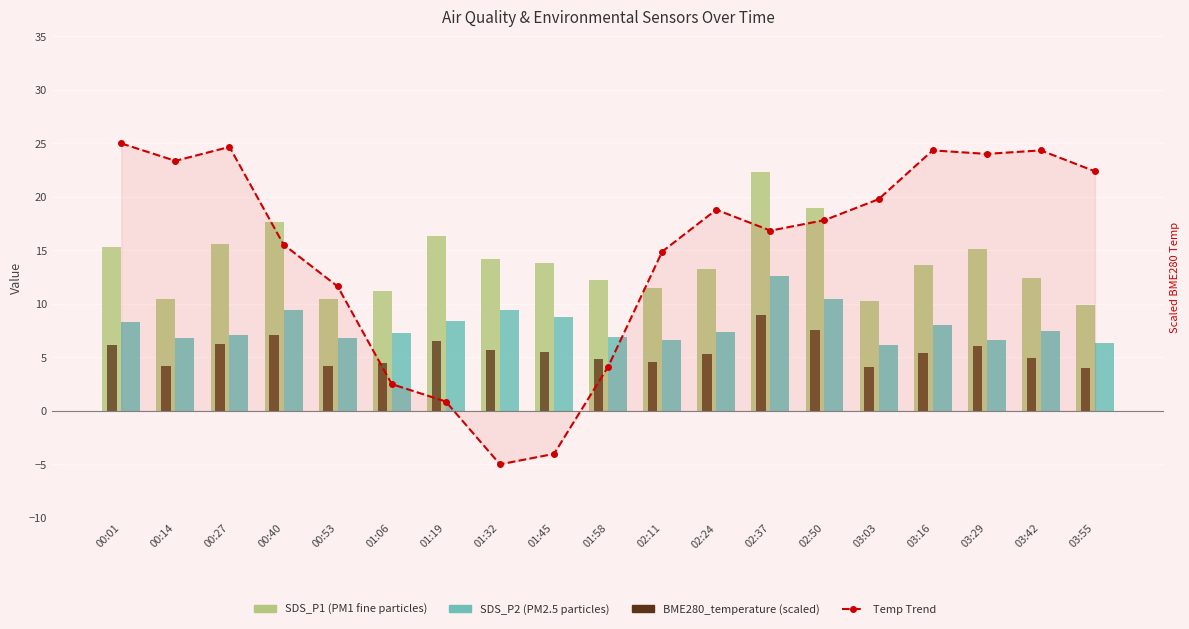

Reading left to right, list all the values displayed in this chart.

BME280_temperature (trend): 00:01=25.0	00:14=23.4	00:27=24.7	00:40=15.5	00:53=11.6	01:06=2.5	01:19=0.9	01:32=-5.0	01:45=-4.0	01:58=4.1	02:11=14.9	02:24=18.8	02:37=16.8	02:50=17.8	03:03=19.8	03:16=24.3	03:29=24.0	03:42=24.3	03:55=22.4
SDS_P1: 00:01=15.3	00:14=10.5	00:27=15.6	00:40=17.7	00:53=10.5	01:06=11.2	01:19=16.3	01:32=14.2	01:45=13.8	01:58=12.2	02:11=11.5	02:24=13.3	02:37=22.3	02:50=19.0	03:03=10.3	03:16=13.6	03:29=15.1	03:42=12.4	03:55=9.9
SDS_P2: 00:01=8.3	00:14=6.8	00:27=7.1	00:40=9.4	00:53=6.8	01:06=7.3	01:19=8.4	01:32=9.4	01:45=8.8	01:58=6.9	02:11=6.6	02:24=7.4	02:37=12.6	02:50=10.5	03:03=6.2	03:16=8.0	03:29=6.6	03:42=7.5	03:55=6.3
BME280_temperature (scaled): 00:01=6.1	00:14=4.2	00:27=6.2	00:40=7.1	00:53=4.2	01:06=4.5	01:19=6.5	01:32=5.7	01:45=5.5	01:58=4.9	02:11=4.6	02:24=5.3	02:37=8.9	02:50=7.6	03:03=4.1	03:16=5.4	03:29=6.0	03:42=5.0	03:55=4.0